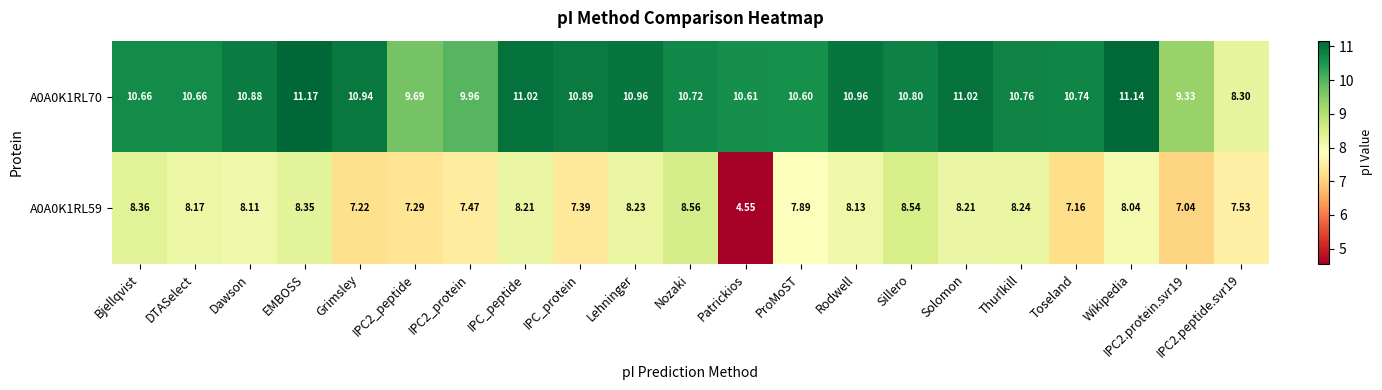

At which label does A0A0K1RL59 reach its minimum?

Patrickios